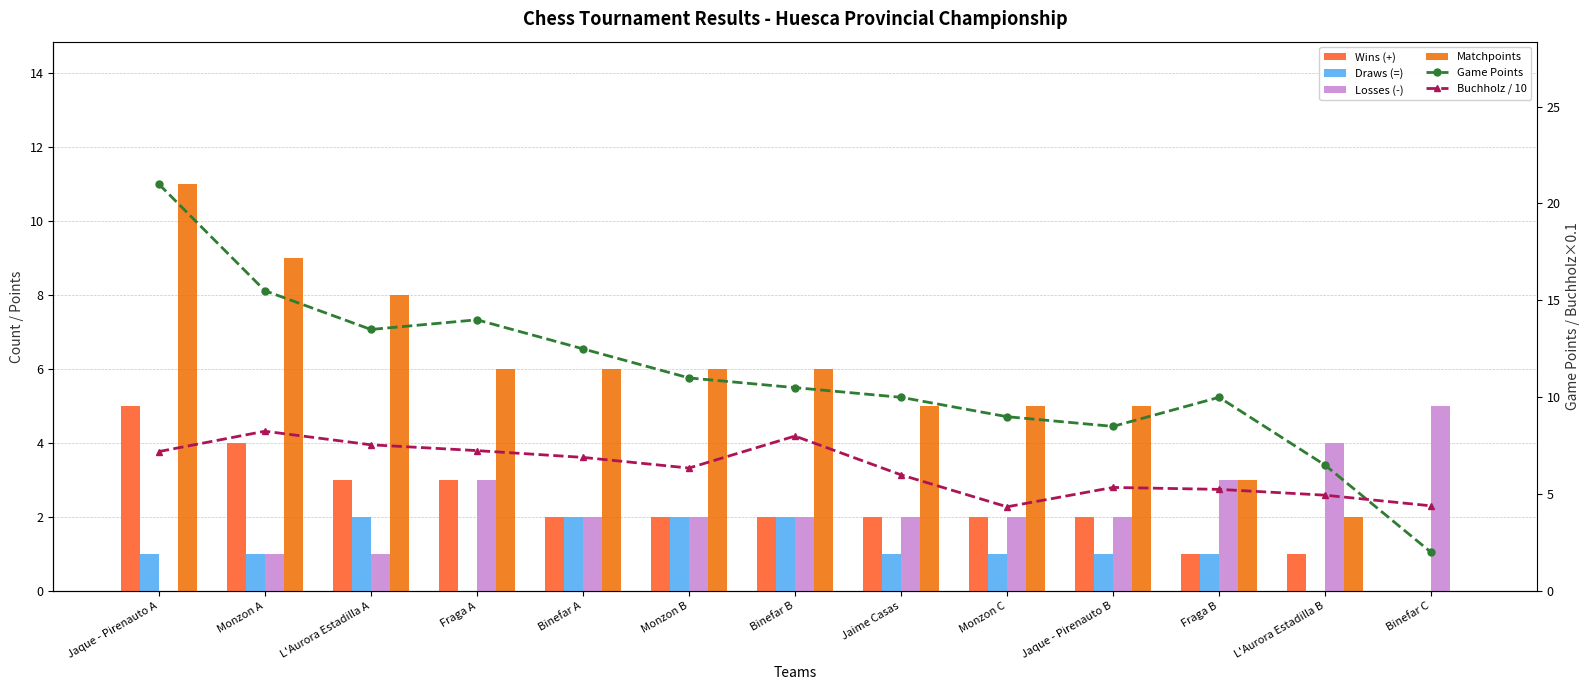

How many groups of bars are there?

13